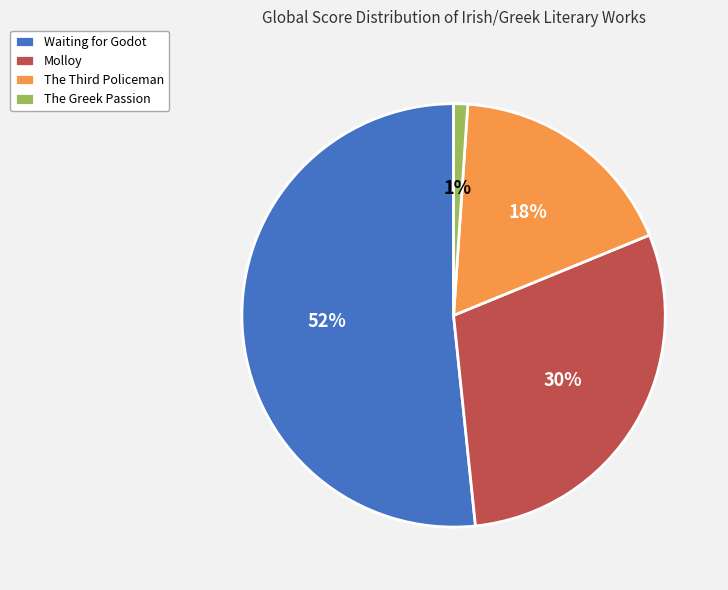

Is it true that Waiting for Godot is 41% of the pie?

False